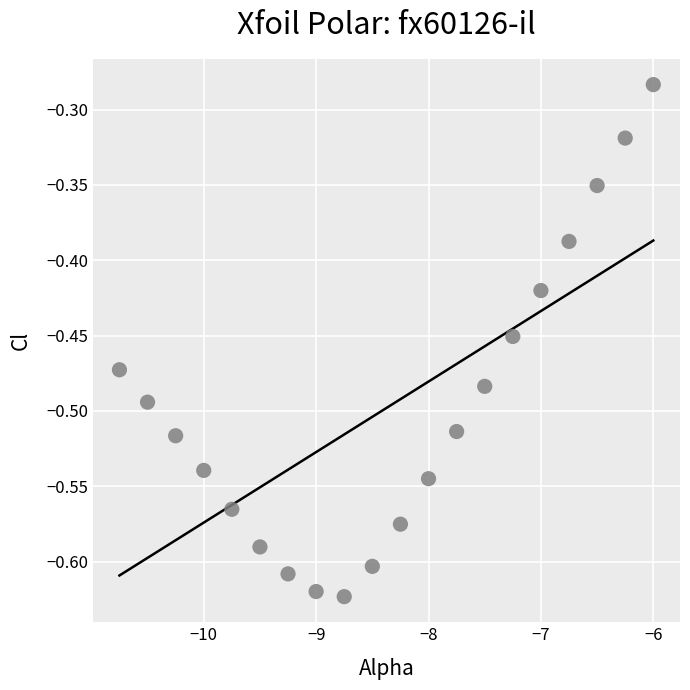

What is the range of X values (max minus min)?

4.8